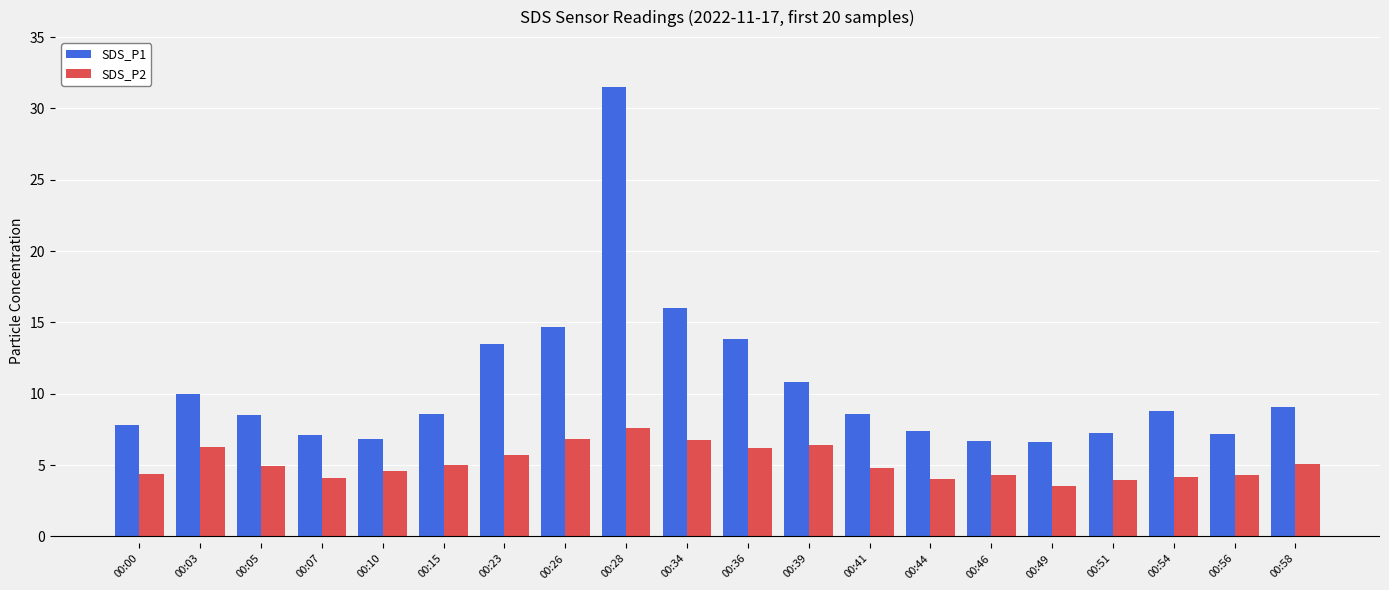

What is the value of the SDS_P2 bar at the 12th from the left?

6.4